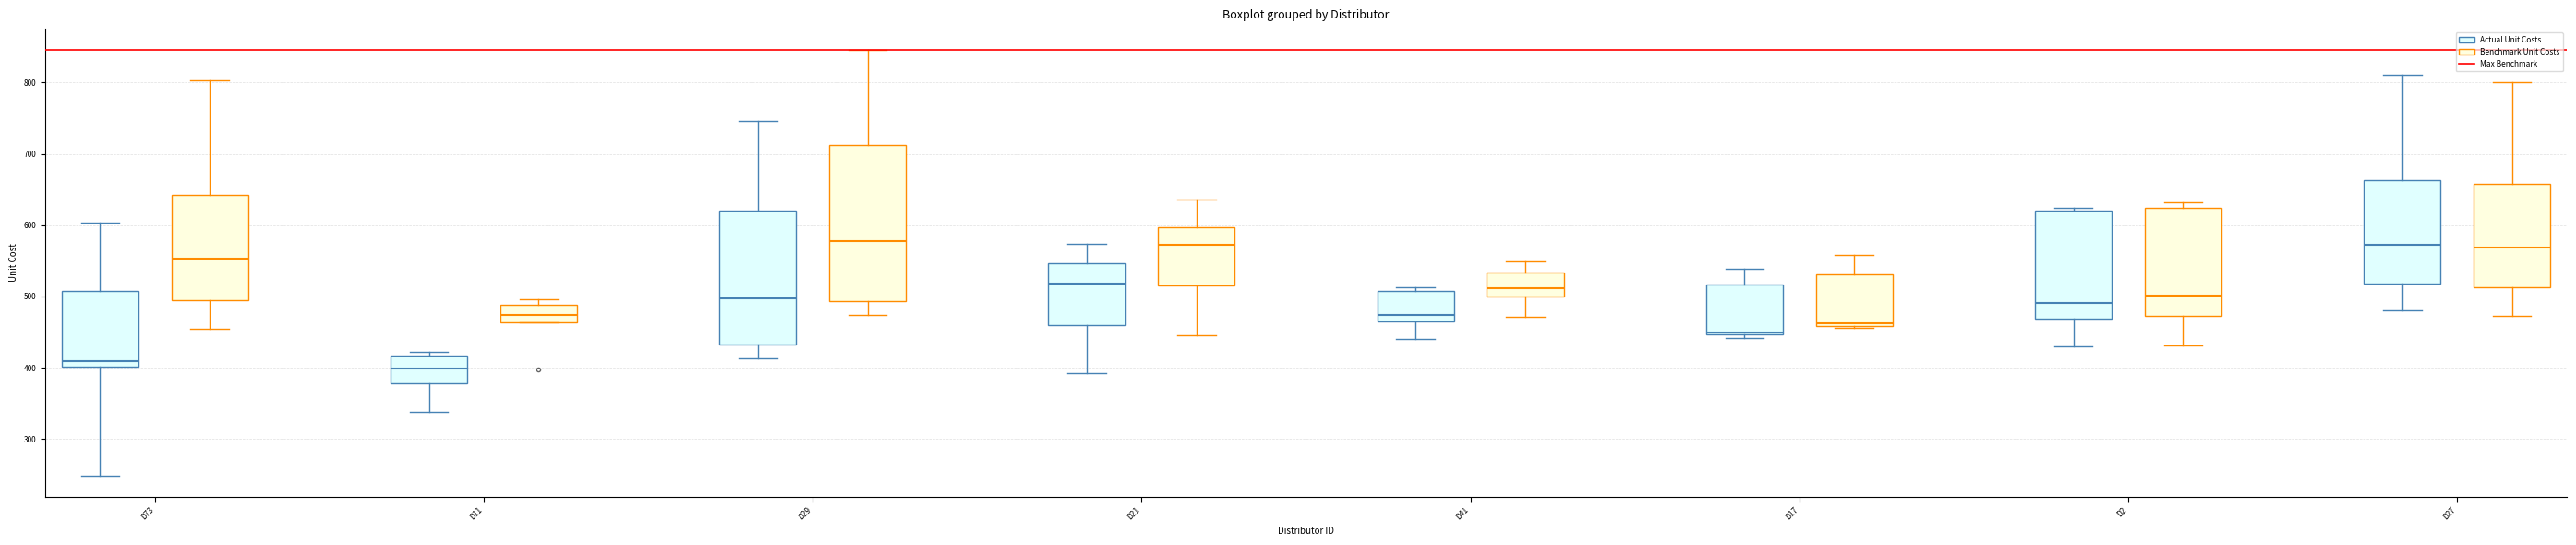

Reading left to right, transcribe this box plot: for each box, give where its median line is, the range the box spans, and where its two whiskers end, as read against the y-axis. The values are not printed on the chart, so give them approximately, as read against the axis.

D73 (Actual Unit Costs): median 410, box 400 to 510, whiskers 250 to 600
D73 (Benchmark Unit Costs): median 550, box 500 to 640, whiskers 450 to 800
D11 (Actual Unit Costs): median 400, box 380 to 420, whiskers 340 to 420 (just above the box's upper edge)
D11 (Benchmark Unit Costs): median 470, box 460 to 490, whiskers 460 to 500
D29 (Actual Unit Costs): median 500, box 430 to 620, whiskers 410 to 750
D29 (Benchmark Unit Costs): median 580, box 490 to 710, whiskers 470 to 850
D21 (Actual Unit Costs): median 520, box 460 to 550, whiskers 390 to 570
D21 (Benchmark Unit Costs): median 570, box 520 to 600, whiskers 440 to 640
D41 (Actual Unit Costs): median 470, box 460 to 510, whiskers 440 to 510 (just above the box's upper edge)
D41 (Benchmark Unit Costs): median 510, box 500 to 530, whiskers 470 to 550
D17 (Actual Unit Costs): median 450, box 450 to 520, whiskers 440 to 540
D17 (Benchmark Unit Costs): median 460 (just above the box's lower edge), box 460 to 530, whiskers 460 to 560
D2 (Actual Unit Costs): median 490, box 470 to 620, whiskers 430 to 620 (just above the box's upper edge)
D2 (Benchmark Unit Costs): median 500, box 470 to 620, whiskers 430 to 630
D27 (Actual Unit Costs): median 570, box 520 to 660, whiskers 480 to 810
D27 (Benchmark Unit Costs): median 570, box 510 to 660, whiskers 470 to 800